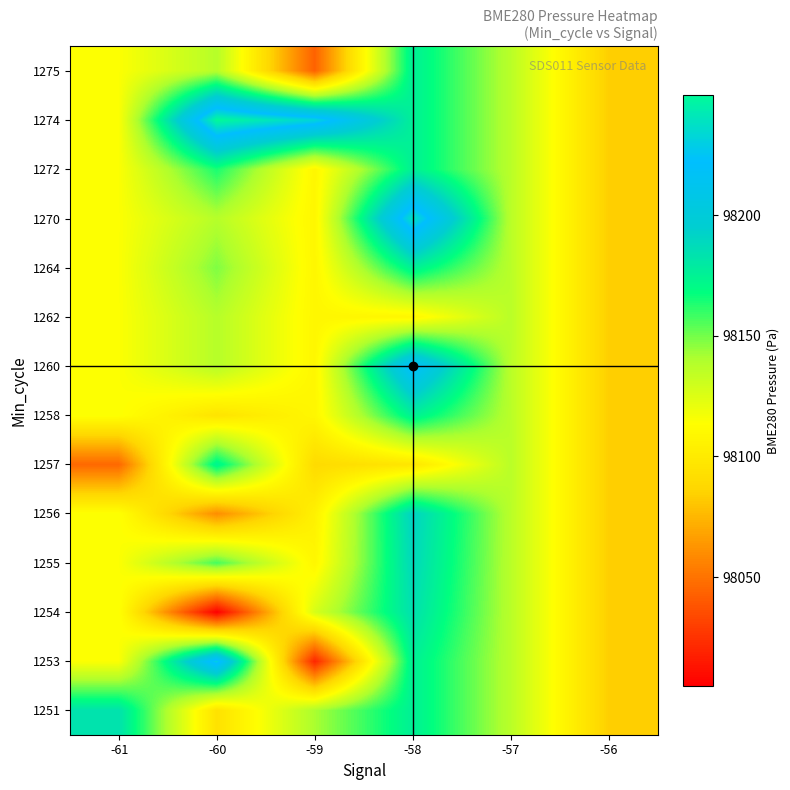

How many distinct data groups are displayed?

14